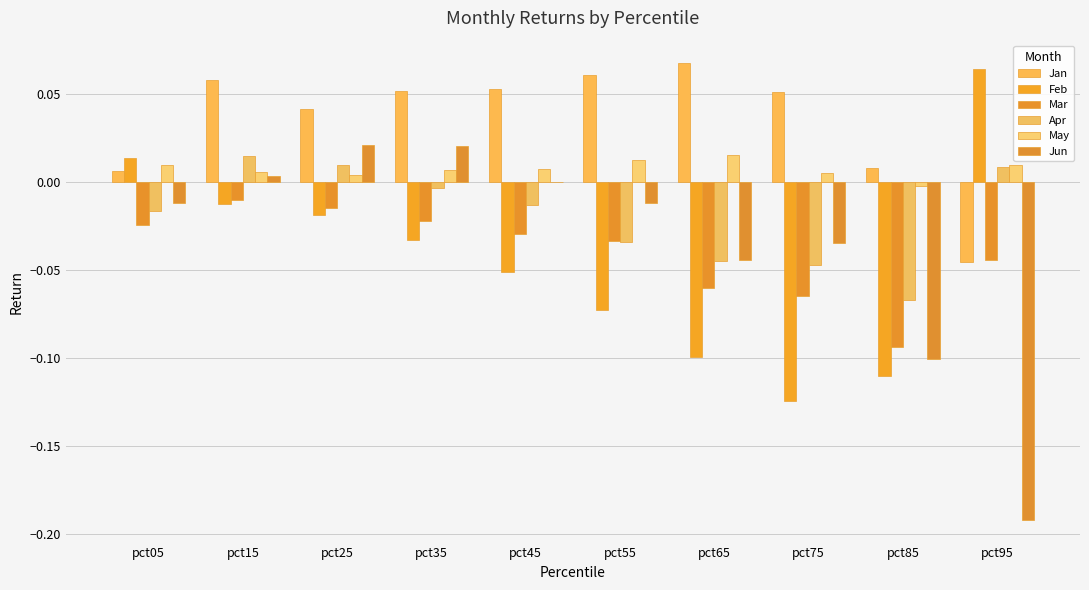

What are all the series names shown in the legend?

Jan, Feb, Mar, Apr, May, Jun